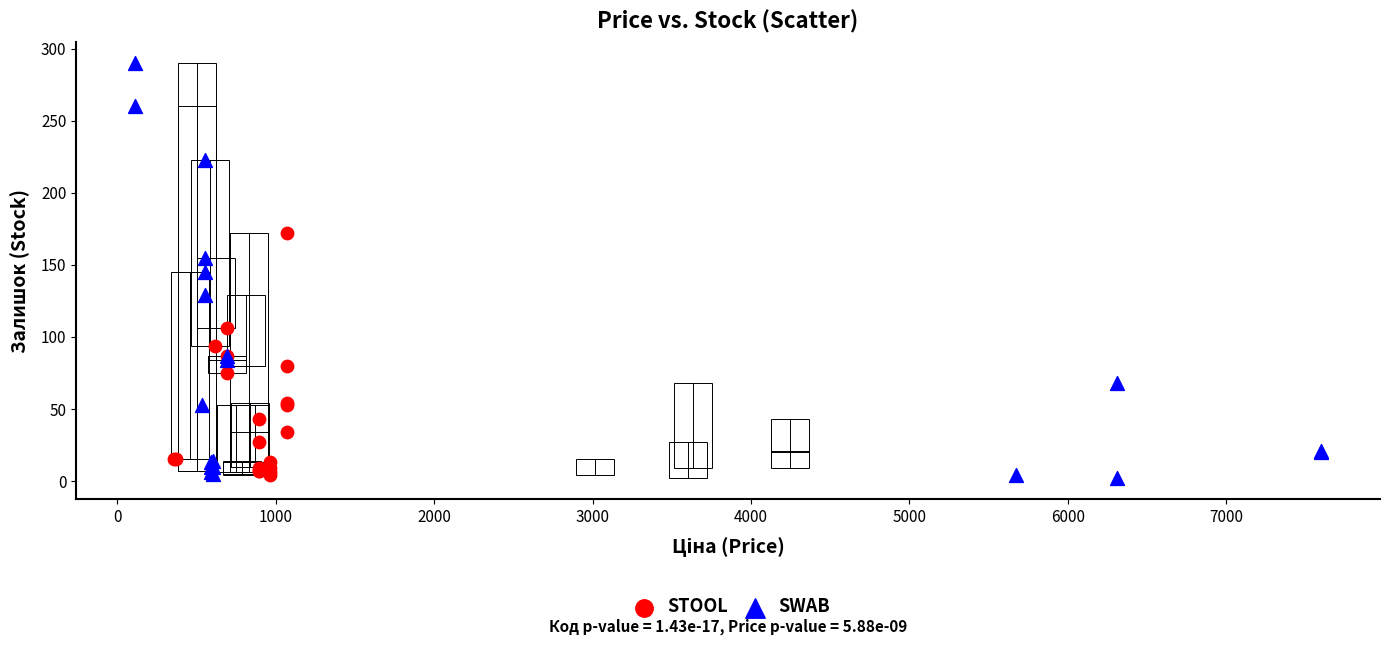

Which series has the widest spread of Y values?

SWAB